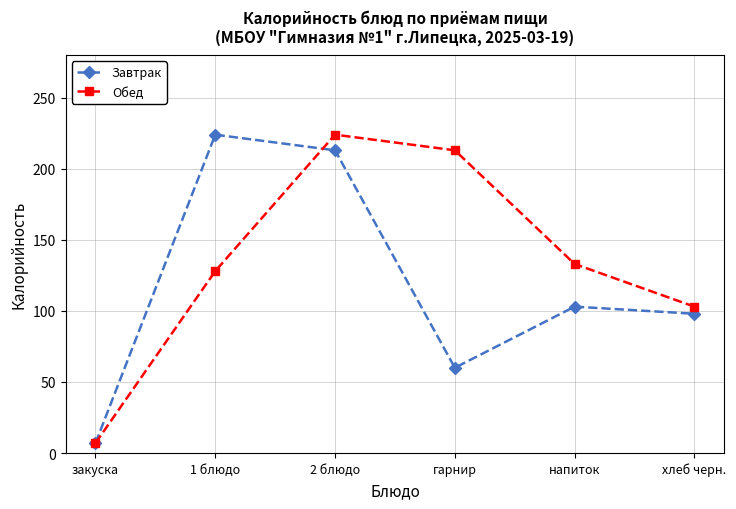

What position from the right is закуска?

6